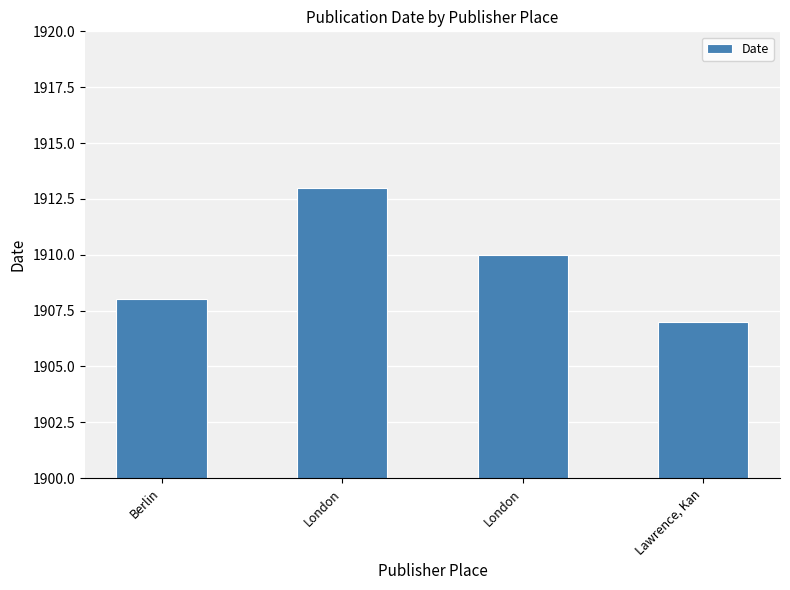

Count the number of data series in this chart.

1